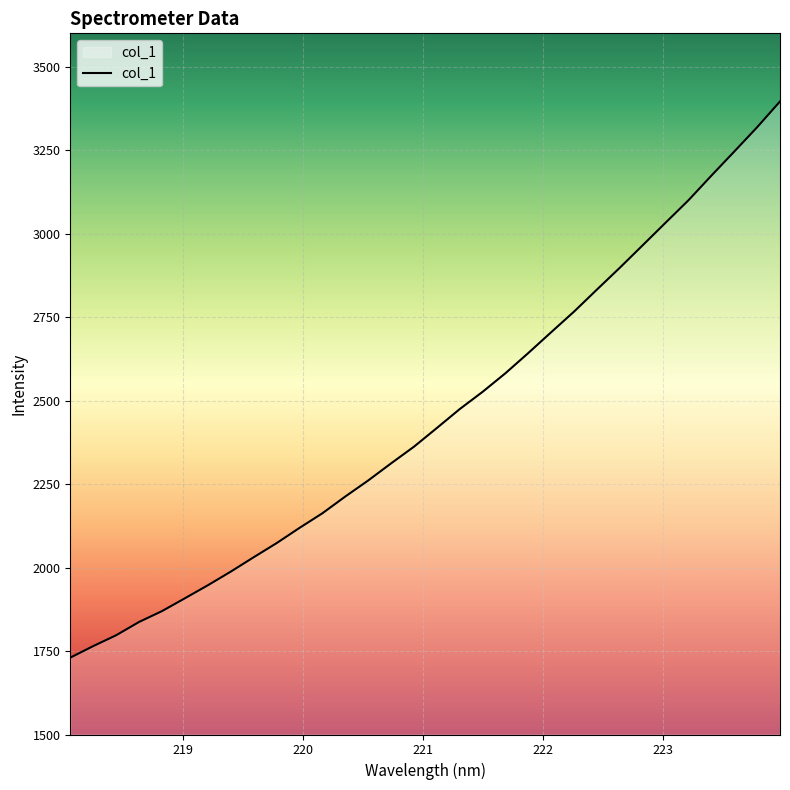

What is the maximum value shown in the chart?

3396.0